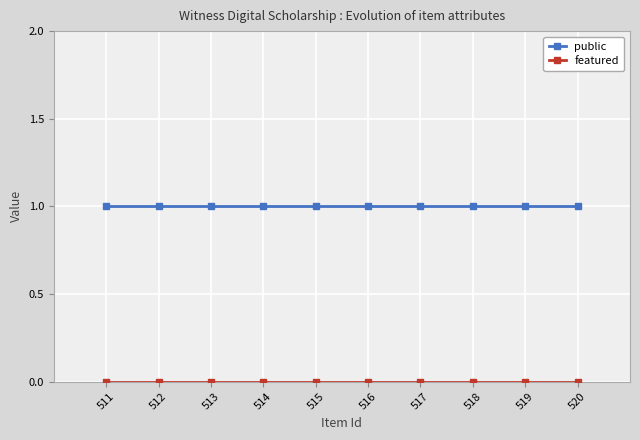

What is the value of the public point at the 5th from the left?

1